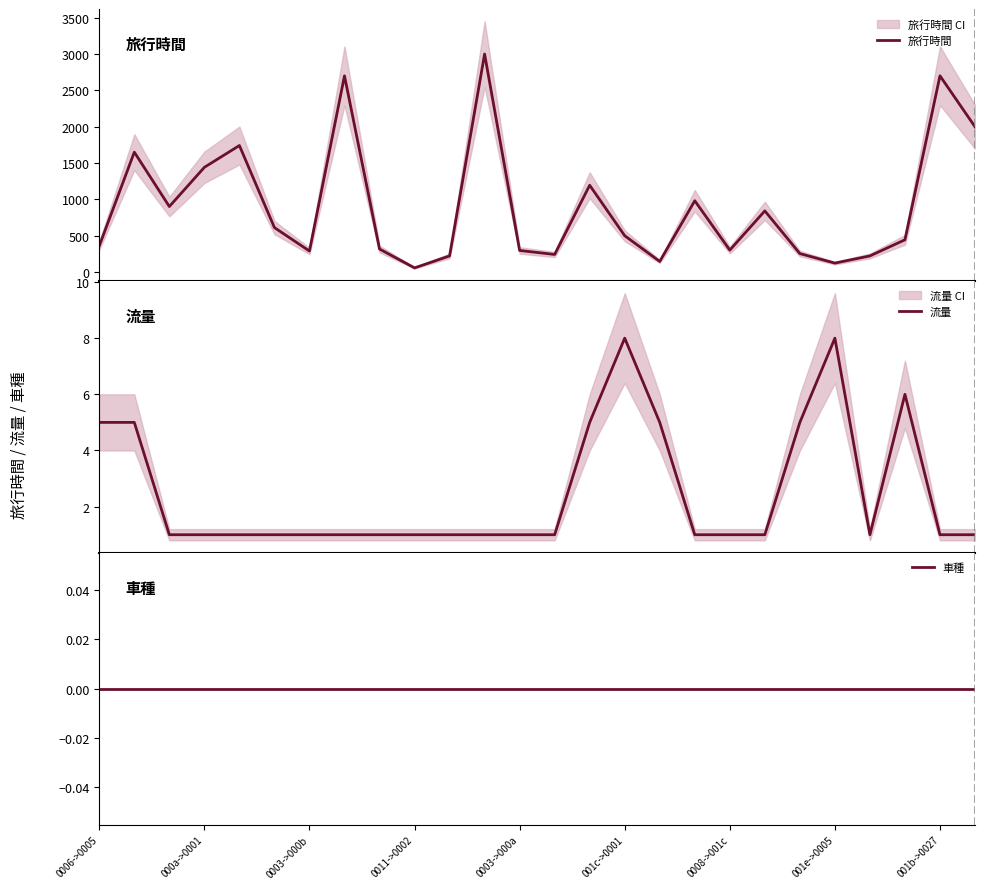

The 車種 series shows 0 at 0003->000b. True or false?

True